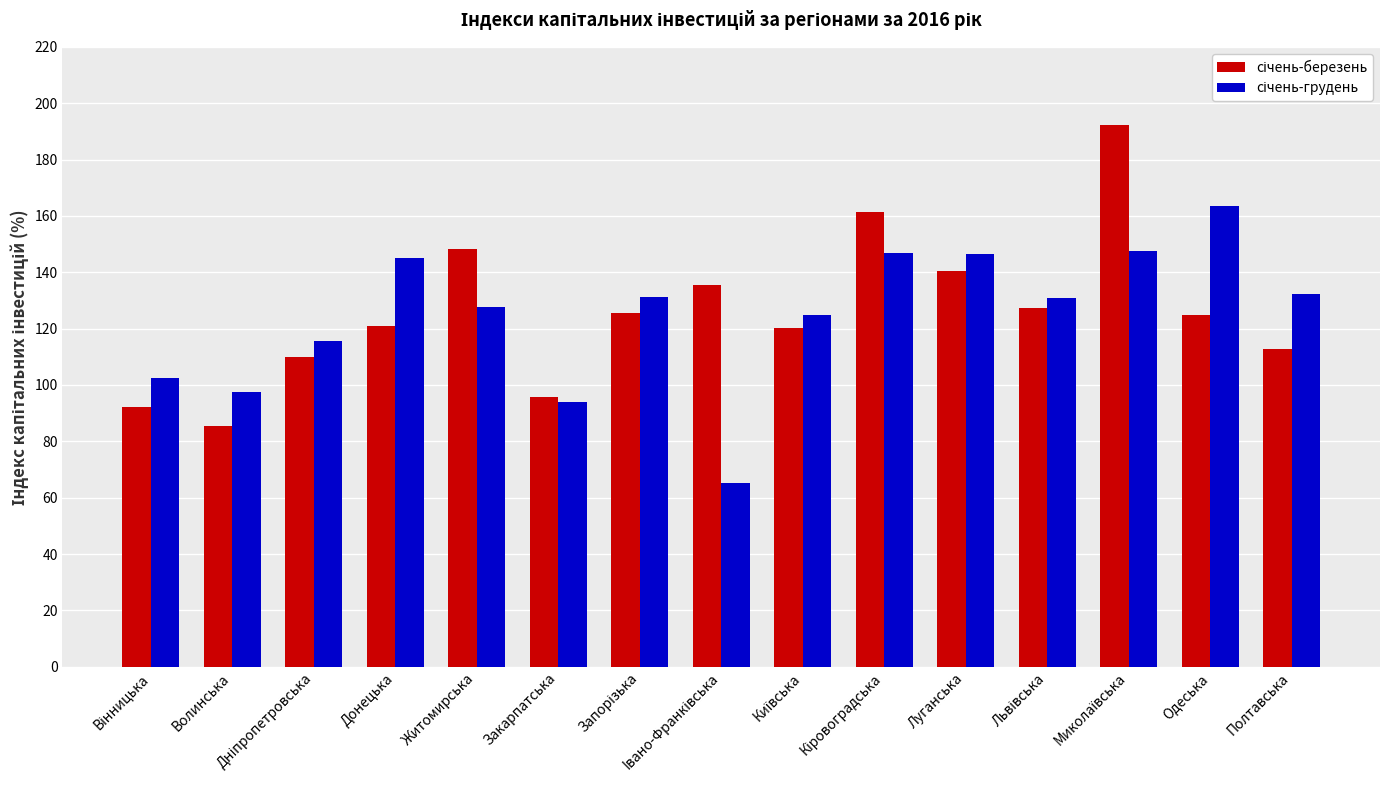

What is the maximum value shown in the chart?

192.2